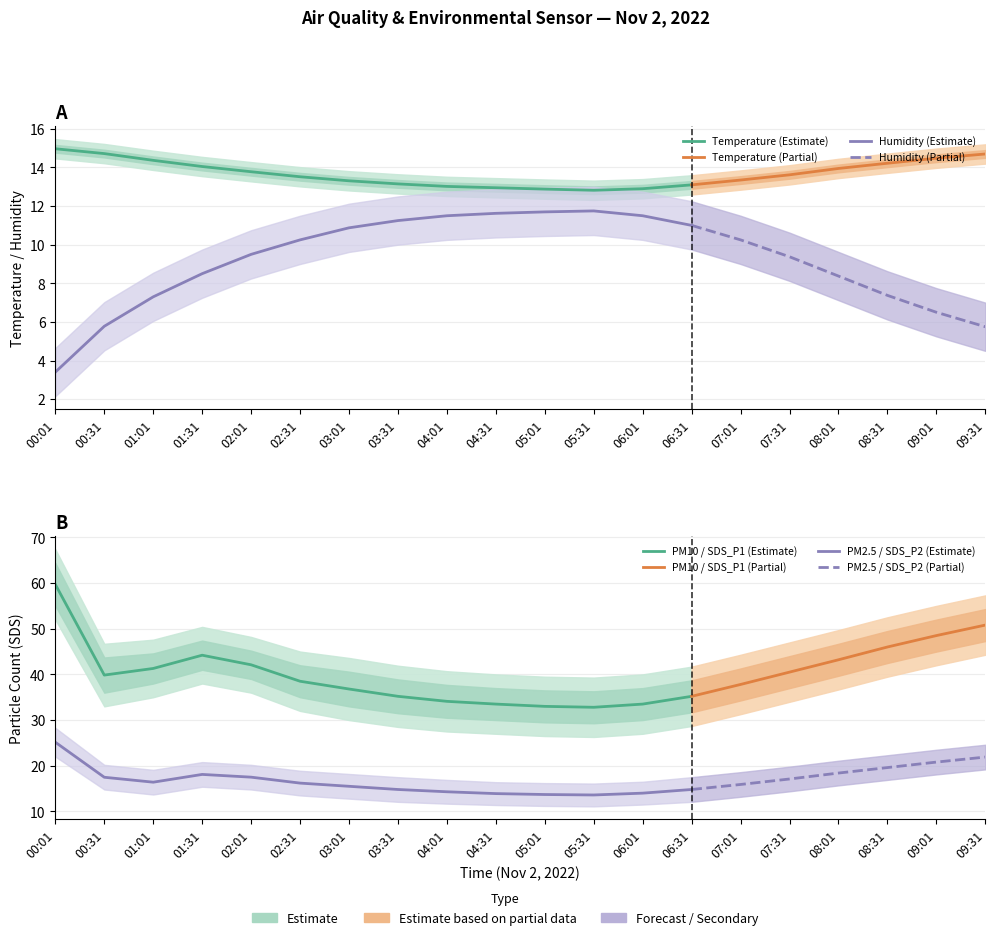

True or false: SDS_P1 and BME280_temperature cross at least once.

False